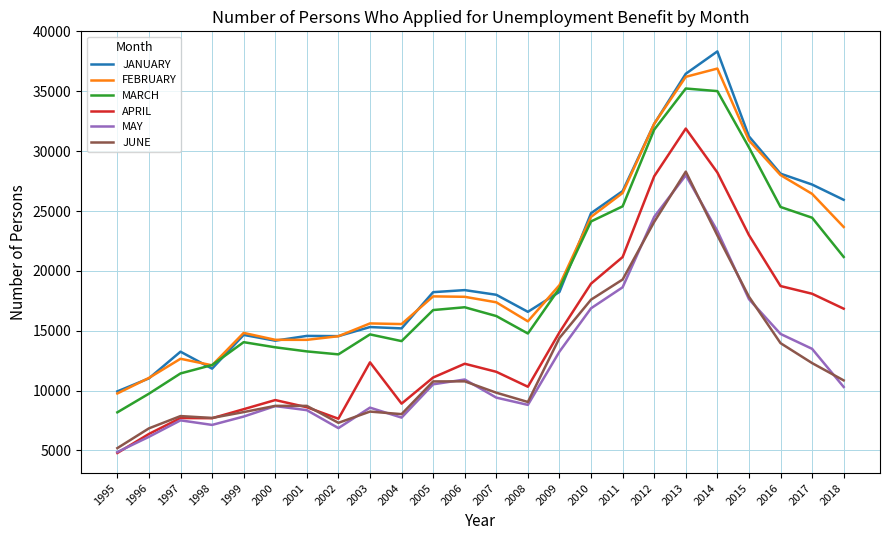

Does the chart display data point markers on the line(s)?

No